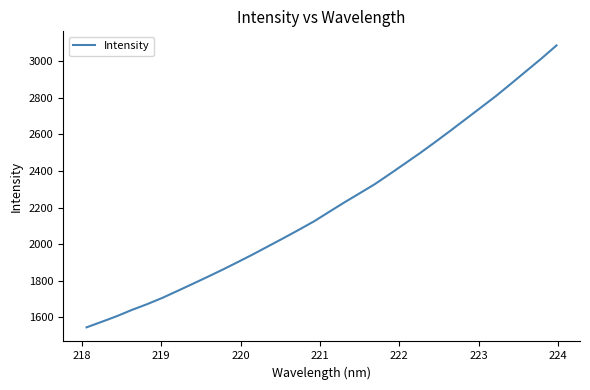

What is the difference between the maximum and minimum values?

1539.8